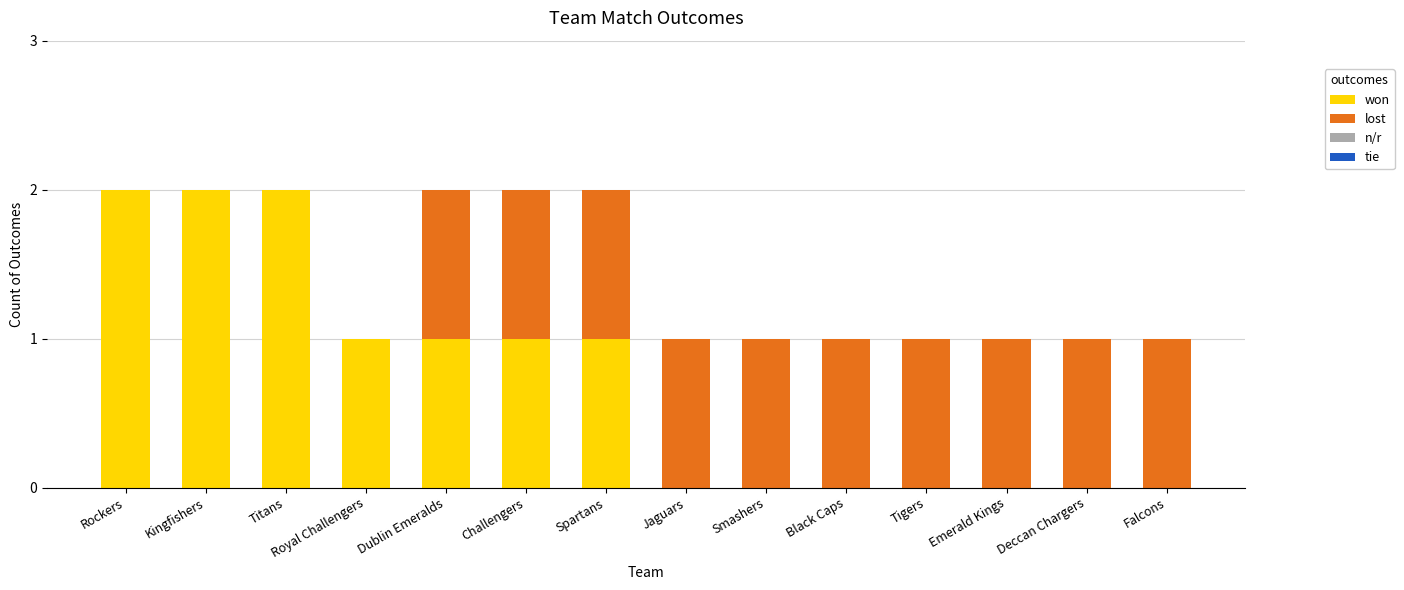

The won series shows 1 at Challengers. True or false?

True